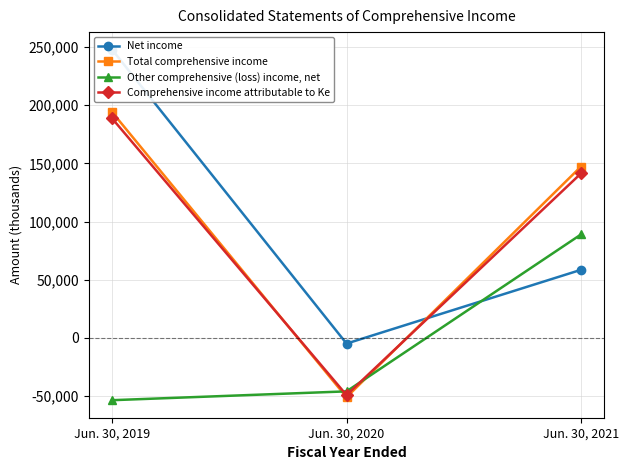

True or false: Total comprehensive income has a value of 239047 at Jun. 30, 2021.

False